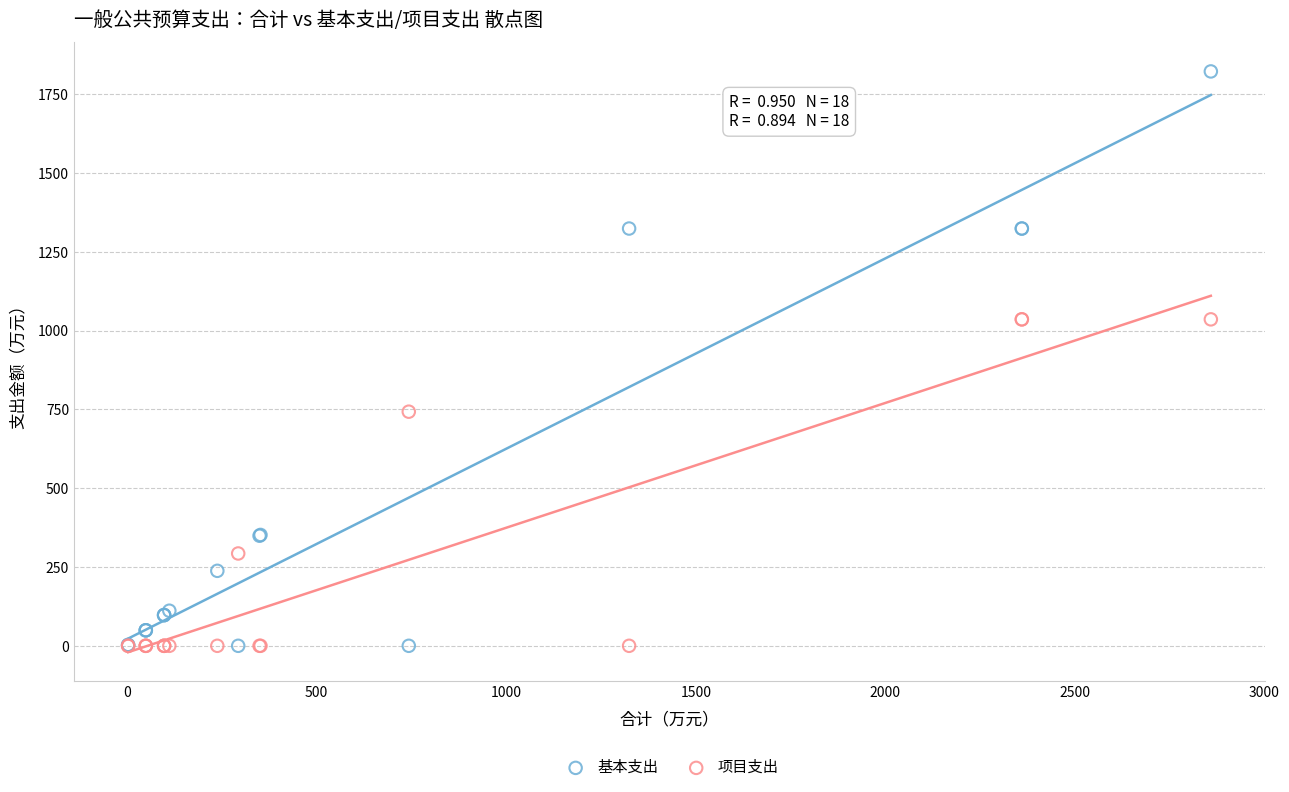

What is the X range (max minus min) for the scatter plot?

2855.9